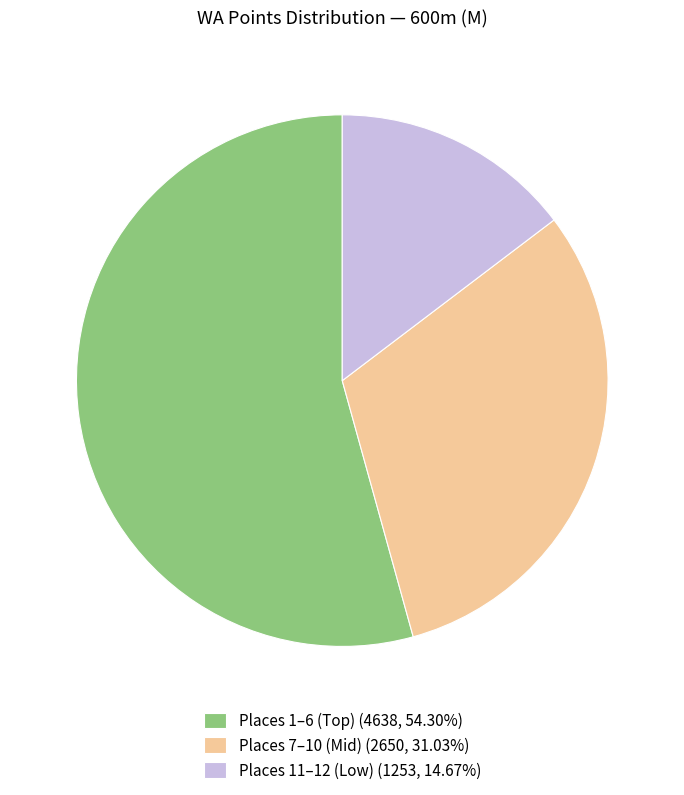

Combined, do Places 11–12 (Low) (1253, 14.67%) and Places 7–10 (Mid) (2650, 31.03%) account for over 50%?

No